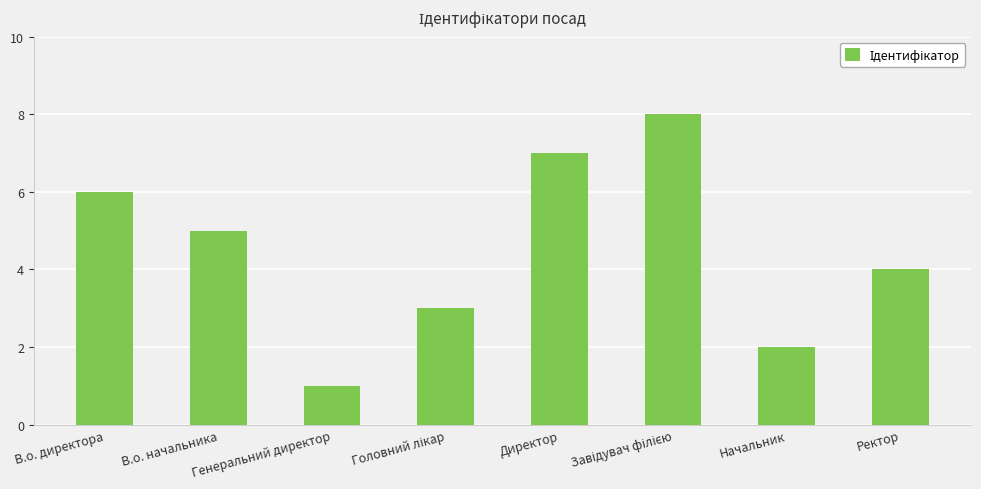

How many data points are less than 5?

4